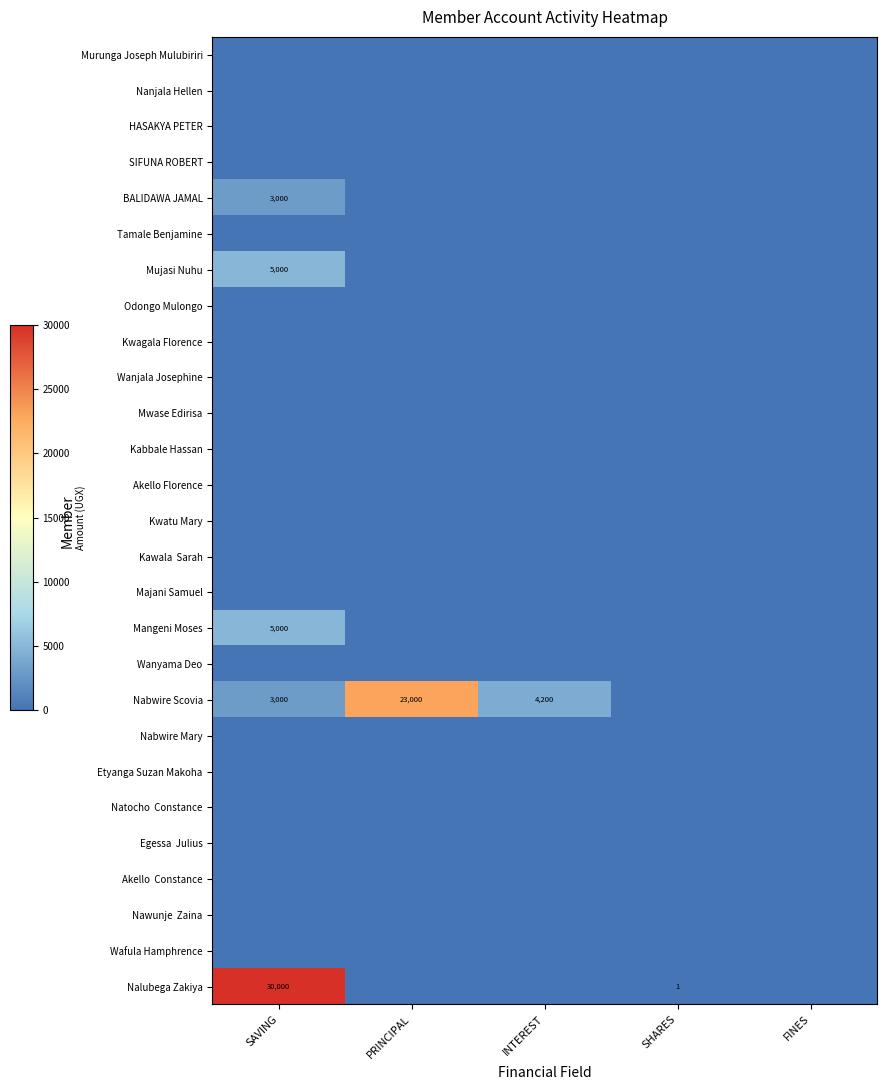

Between INTEREST and SHARES, which is larger?

INTEREST